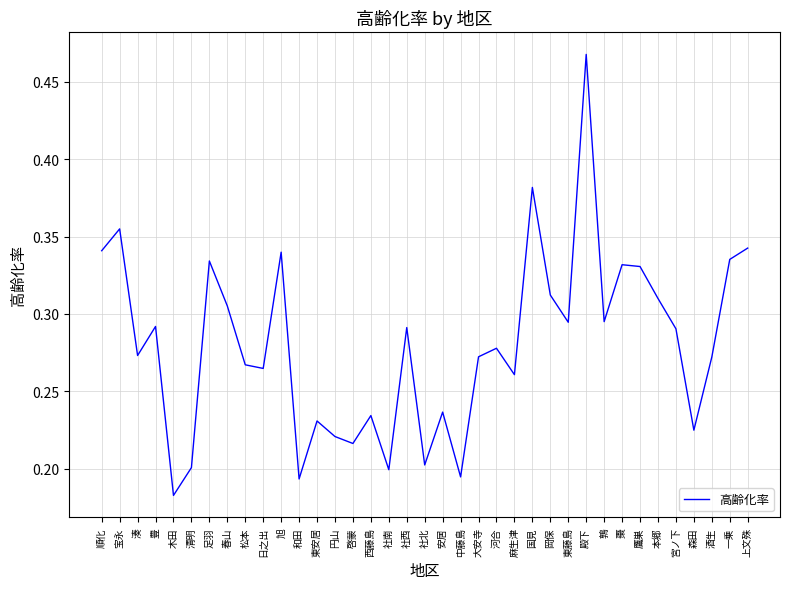

At which category does the chart reach its minimum across all series?

木田